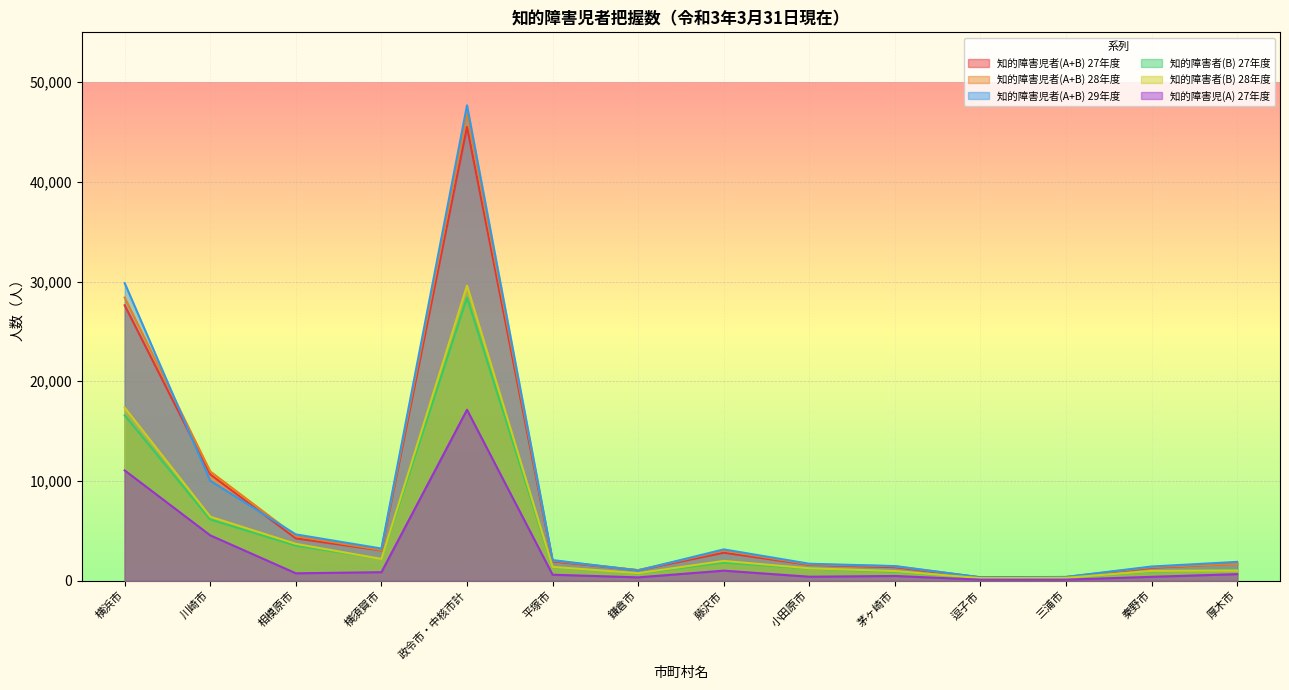

How many lines are shown in the chart?

6